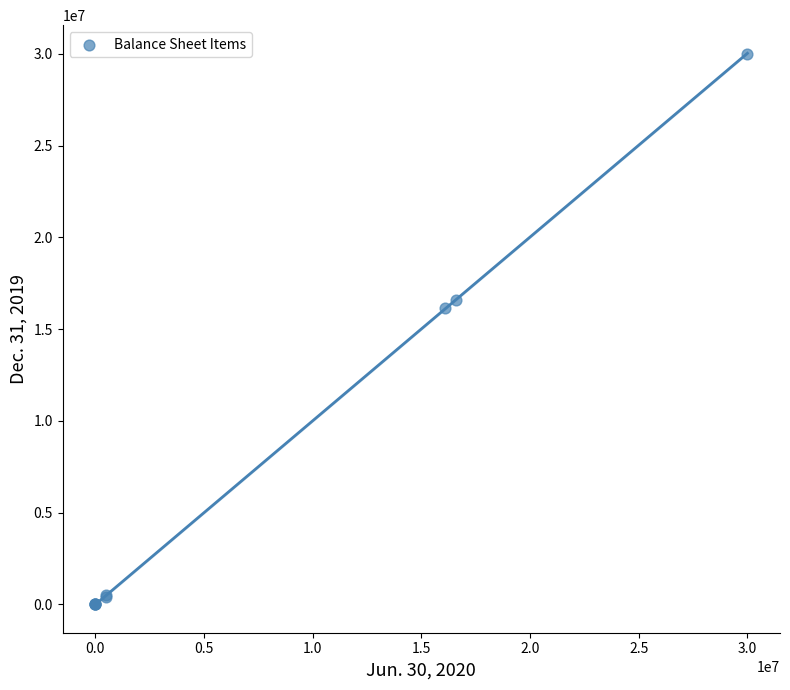

What Y value in the scatter plot is closest to 15000000?

16162176